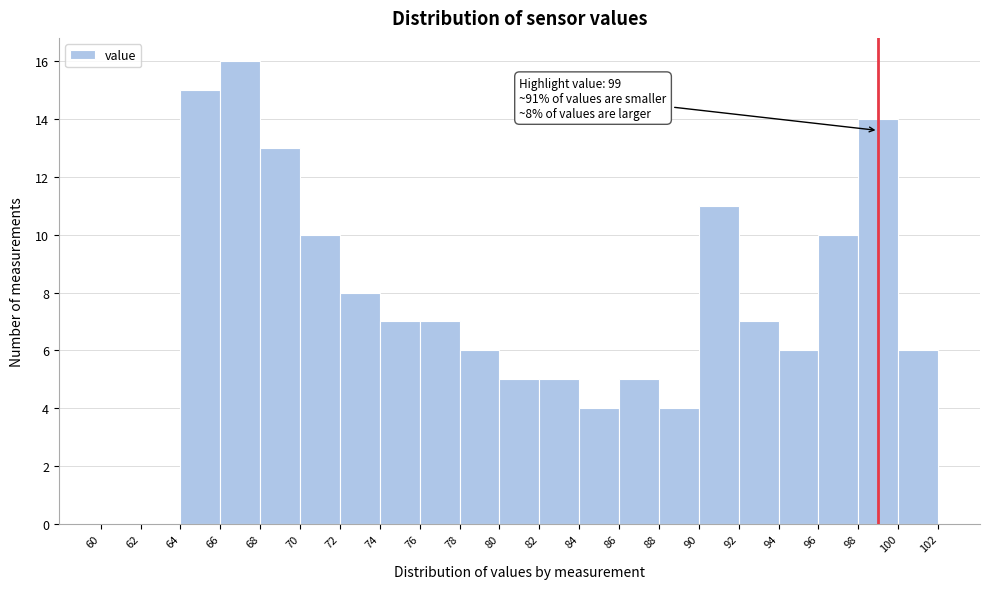

Over which range of the x-axis is the bar tallest?

66 to 68